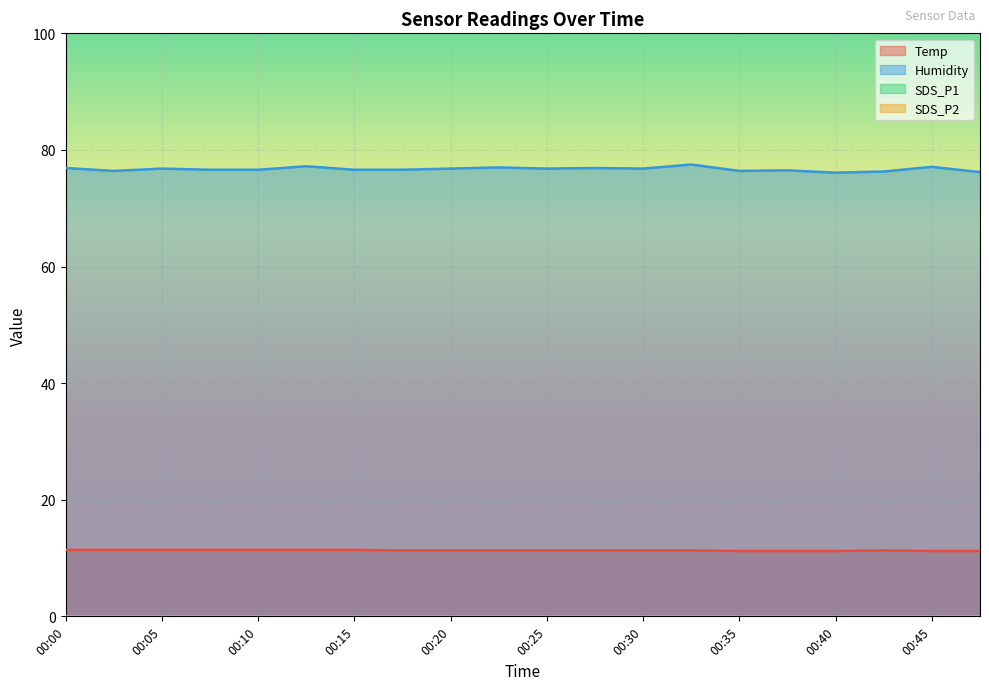

How many lines are shown in the chart?

4